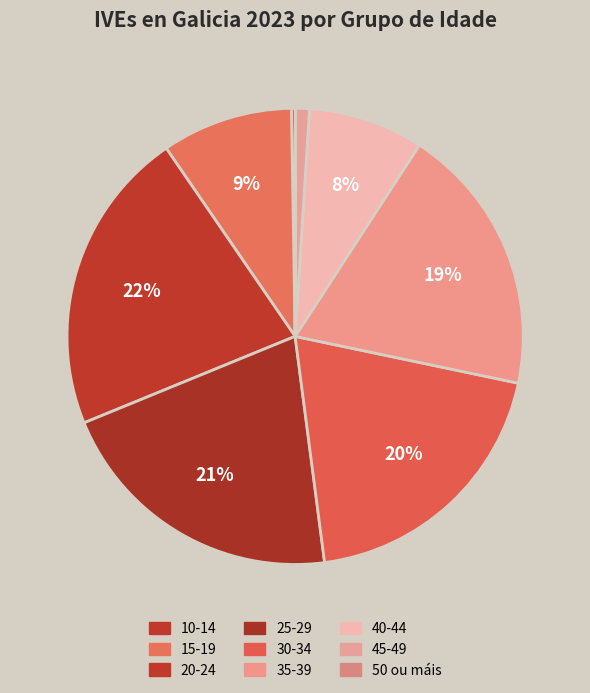

Is there a majority slice in this chart?

No